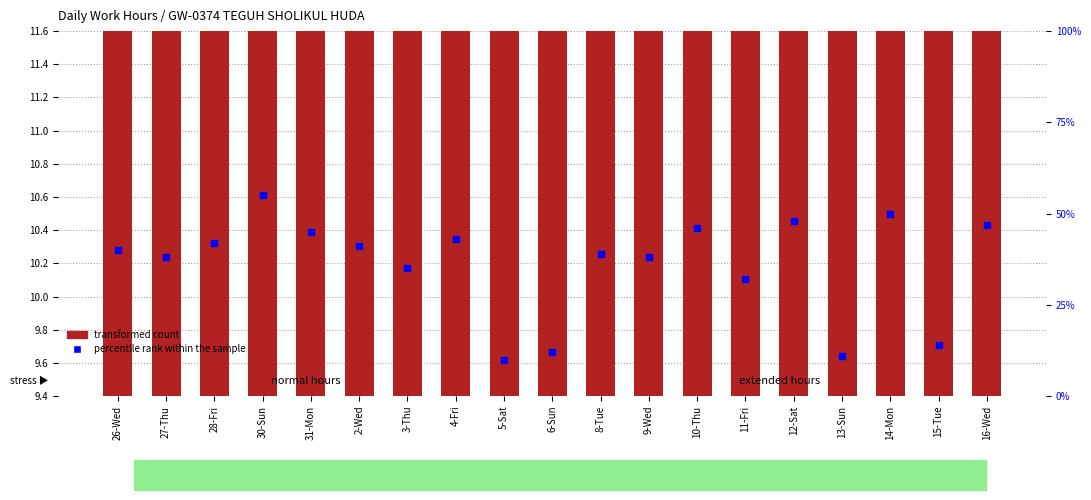

Is the value of percentile rank within the sample at 28-Fri greater than the value of transformed count at 8-Tue?

Yes